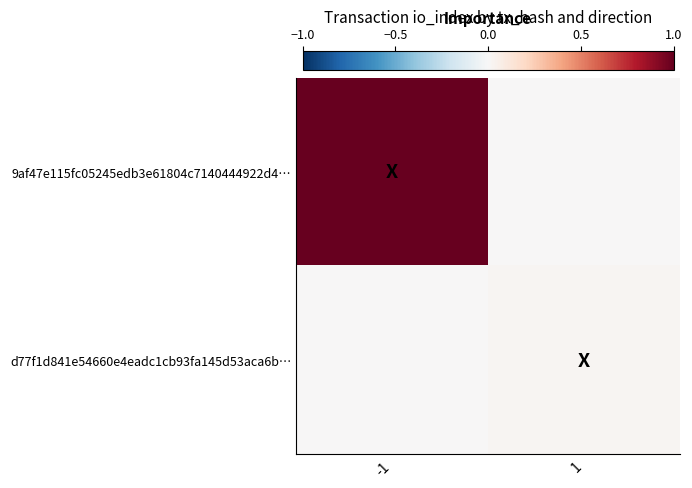

Rank the series at 1 from highest to lowest value.

d77f1d841e54660e4eadc1cb93fa145d53aca6b…, 9af47e115fc05245edb3e61804c7140444922d4…